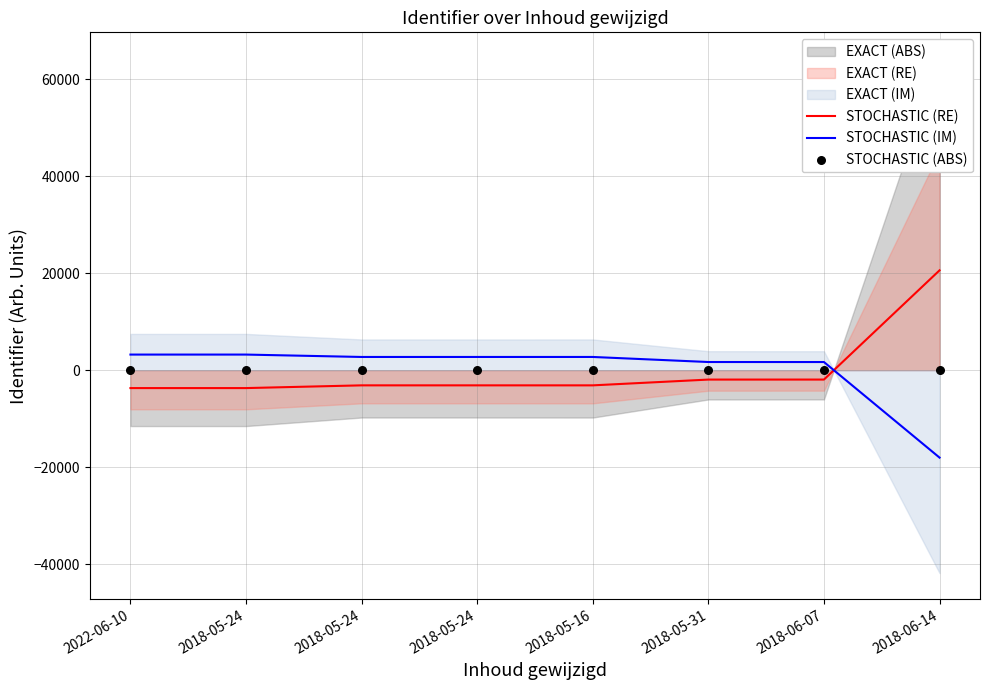

Is the value of STOCHASTIC (ABS) at 2022-06-10 greater than the value of STOCHASTIC (RE) at 2018-05-24?

Yes